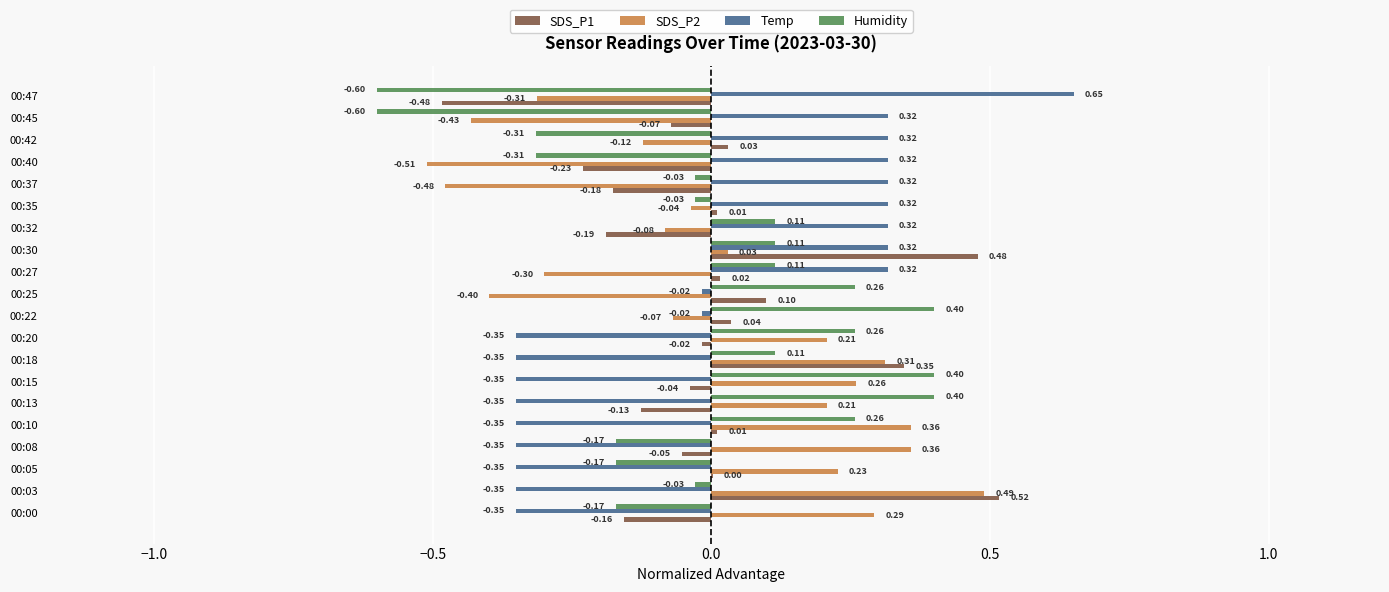

Where is SDS_P1 nearest to the value 0?

00:05